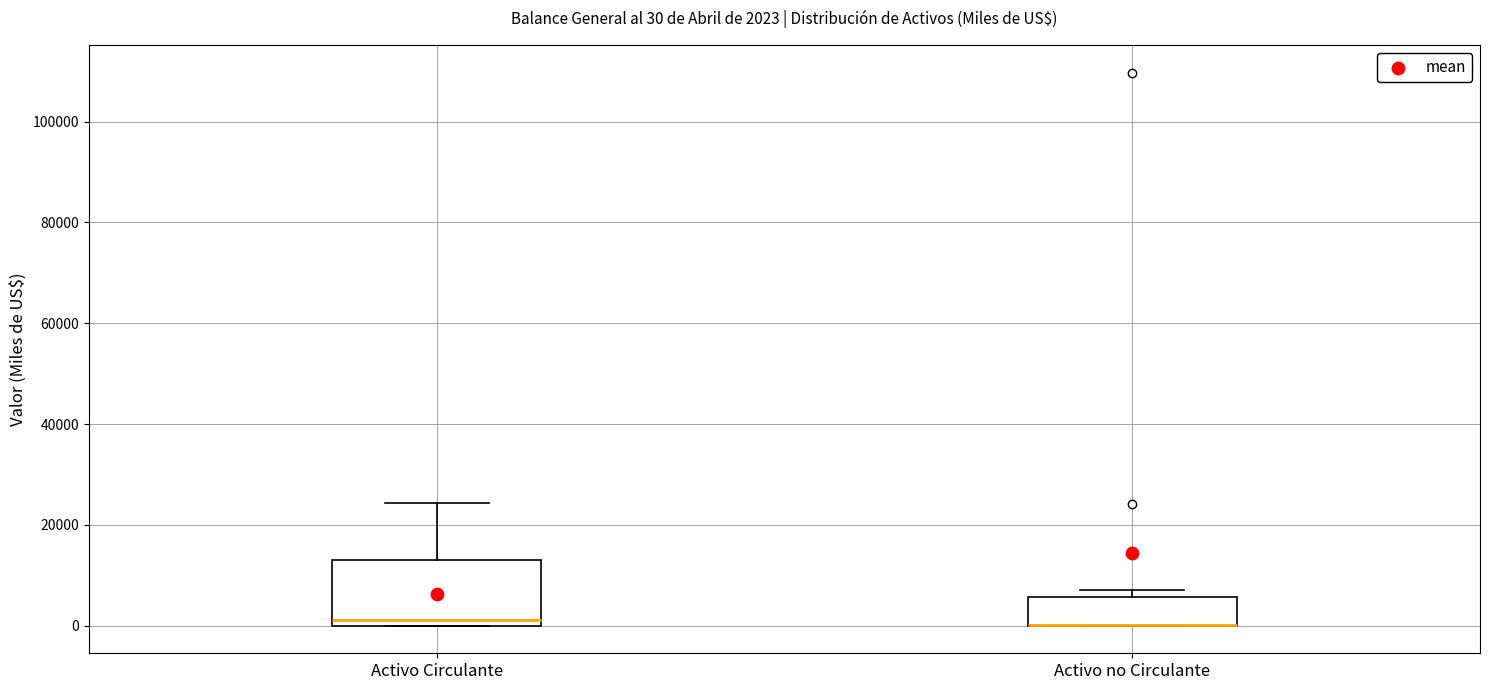

Which box is the tallest, from its lower edge to its upper edge?

Activo Circulante